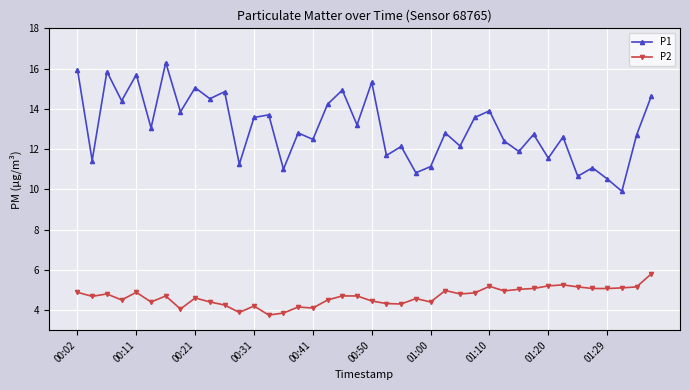

What is the difference between the second highest and second lowest values in the P1 series?

5.4